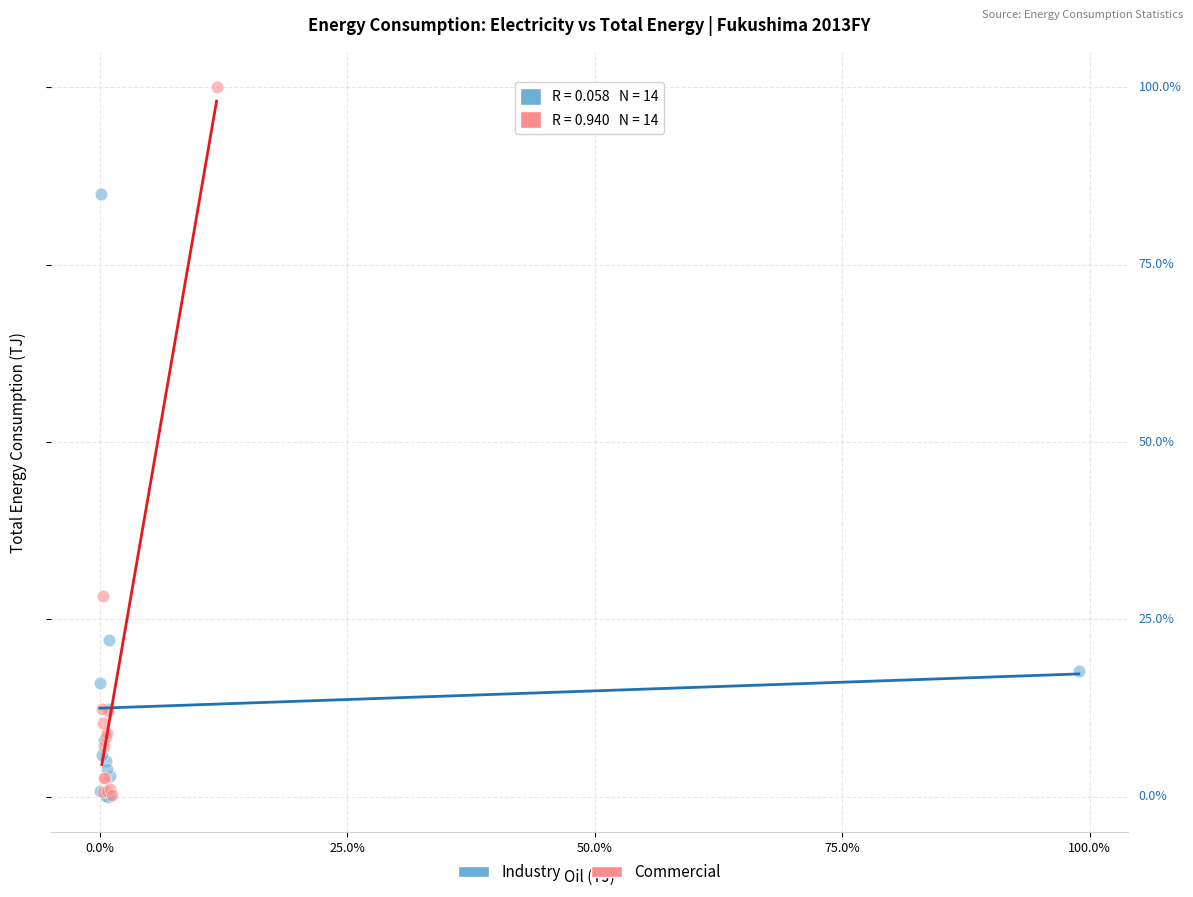

What are all the series names shown in the legend?

Industry, Commercial